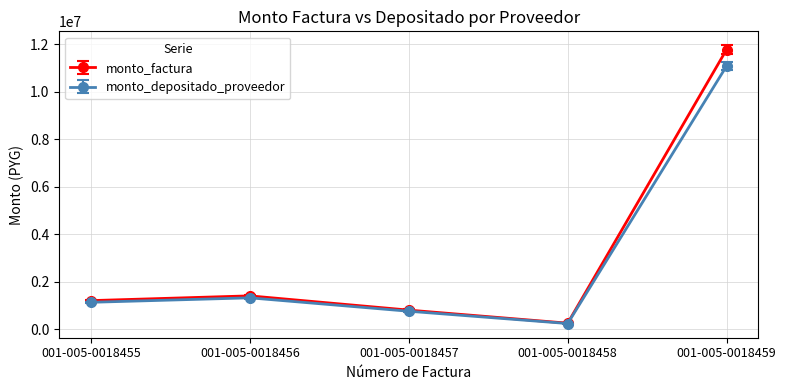

Reading left to right, extract all data points from this chart.

monto_factura: 1200000	1400000	800000	250000	11768000
monto_depositado_proveedor: 1129256	1317465	752837	235263	11074224